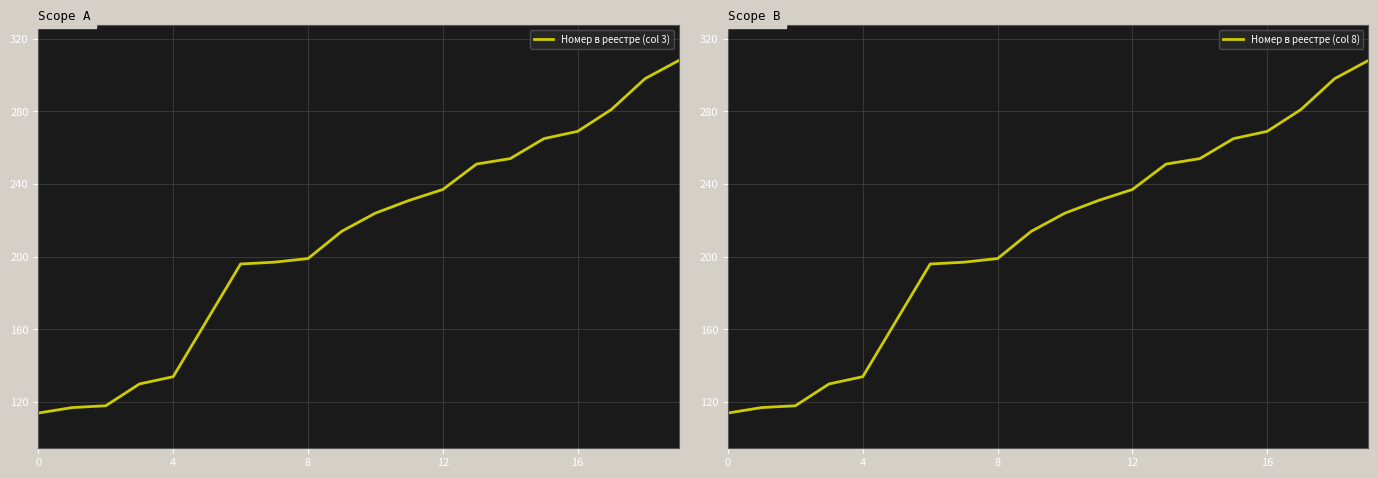

Reading right to left, list all the values displayed in this chart.

Номер в реестре (col 3): 308	298	281	269	265	254	251	237	231	224	214	199	197	196	165	134	130	118	117	114
Номер в реестре (col 8): 308	298	281	269	265	254	251	237	231	224	214	199	197	196	165	134	130	118	117	114